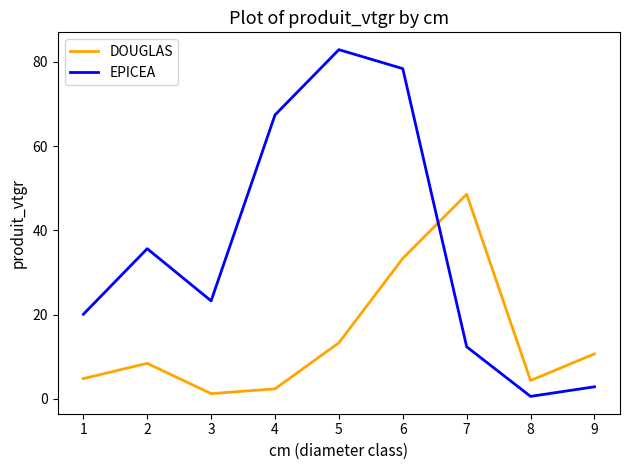

Read the EPICEA value at 4.

67.4